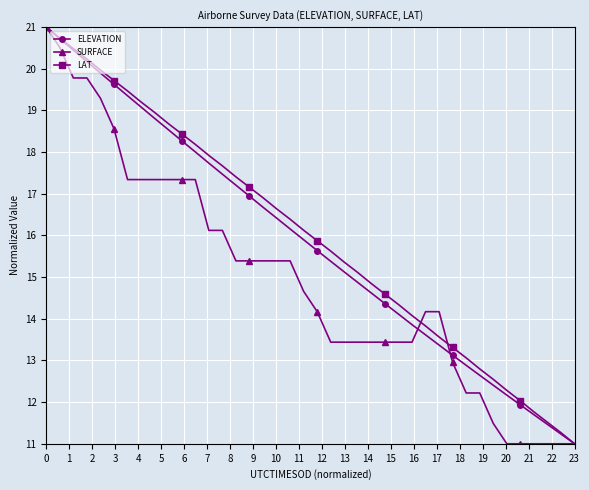

True or false: ELEVATION has more than 0 points higher than both neighbors.

False